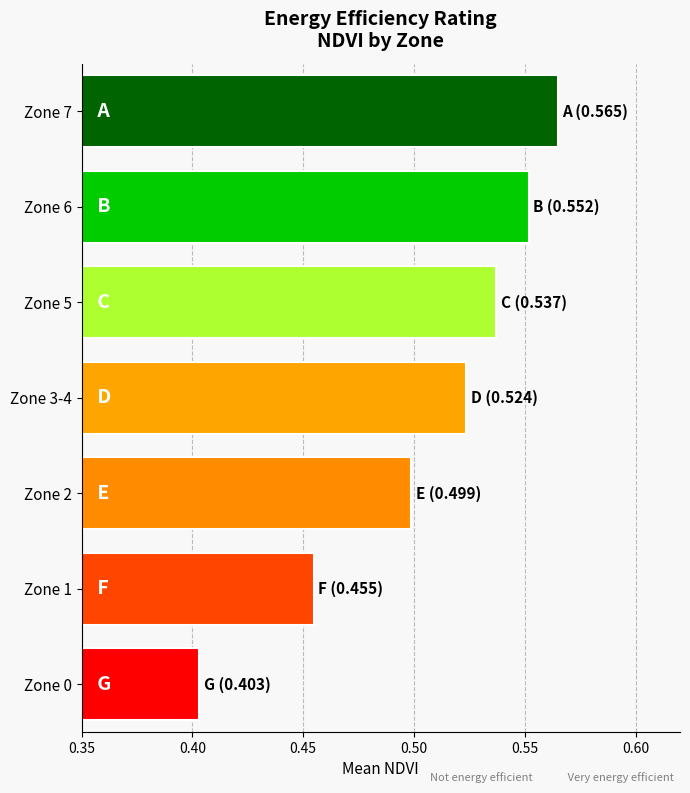

Rank the categories by value from lowest to highest.

Zone 0, Zone 1, Zone 2, Zone 3-4, Zone 5, Zone 6, Zone 7